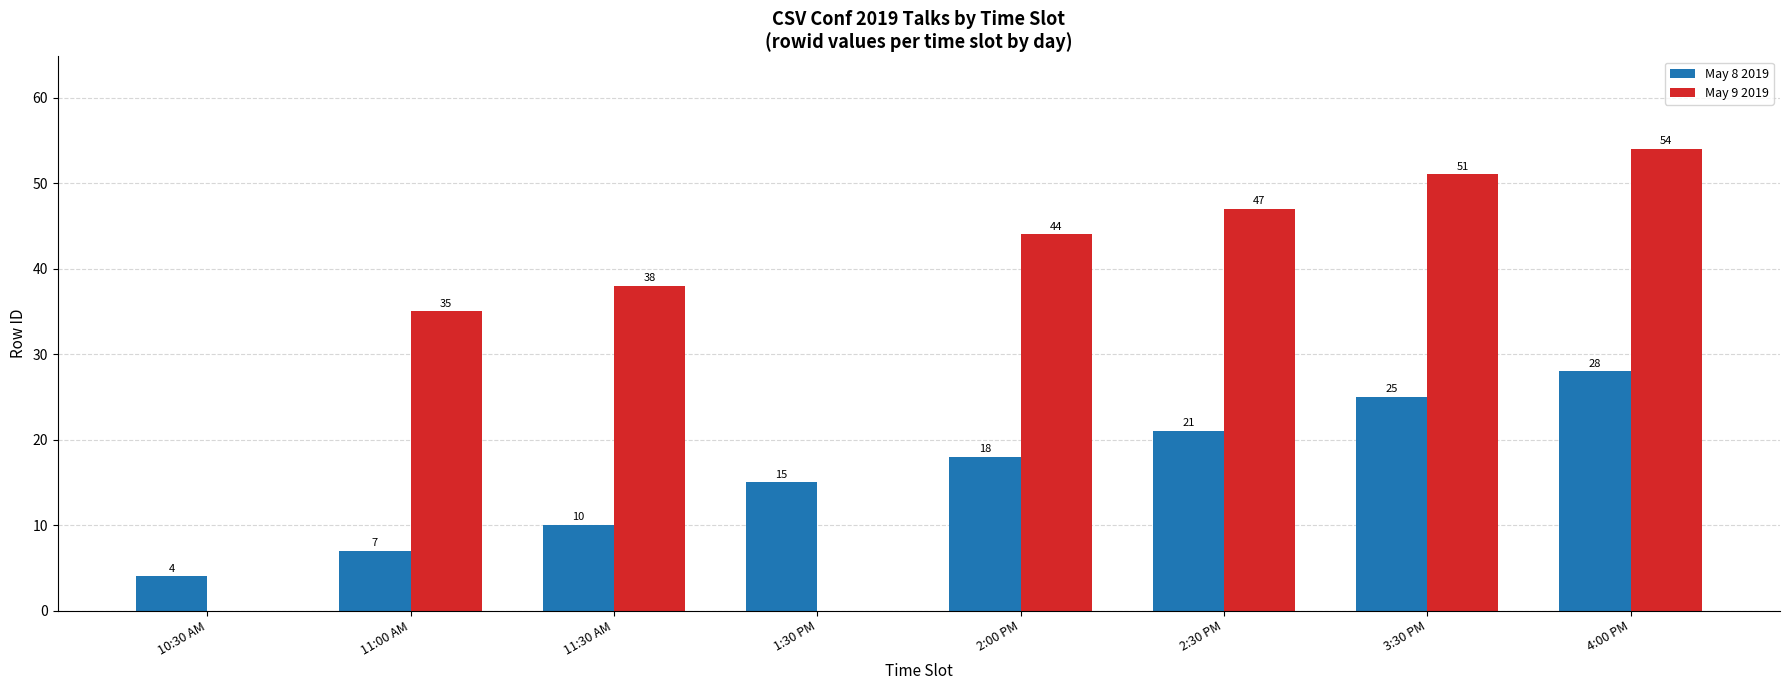

The value of May 9 2019 at 11:00 AM is 35. True or false?

True